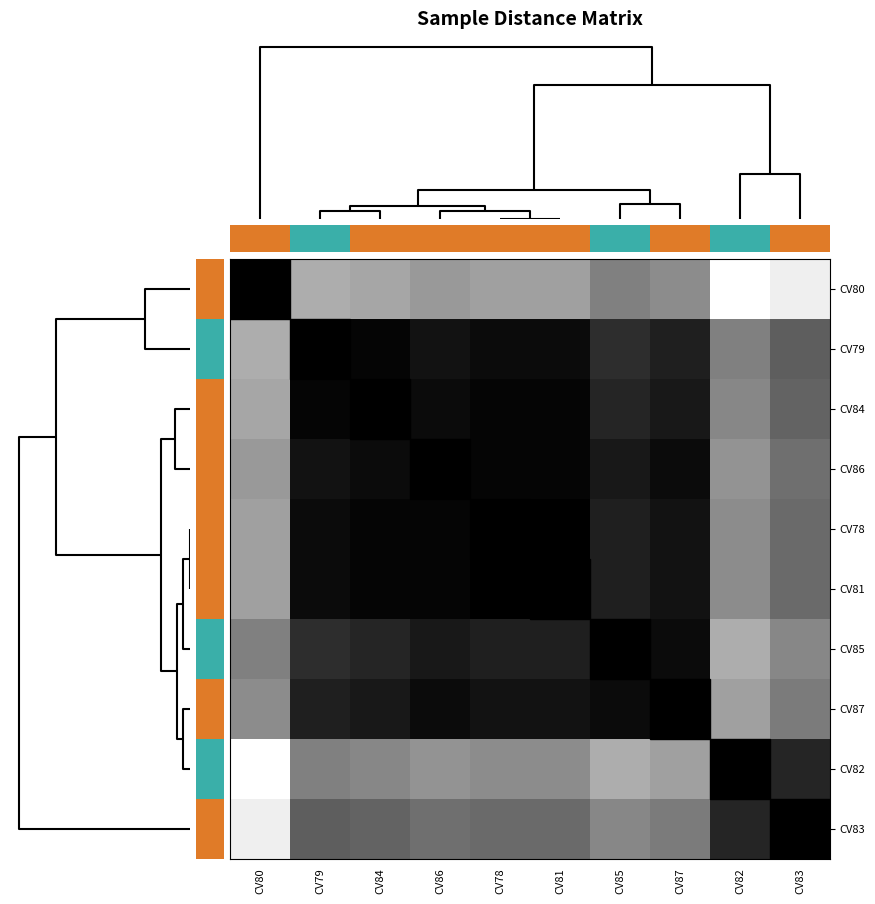

The value of CV81 at CV79 is 3. True or false?

False